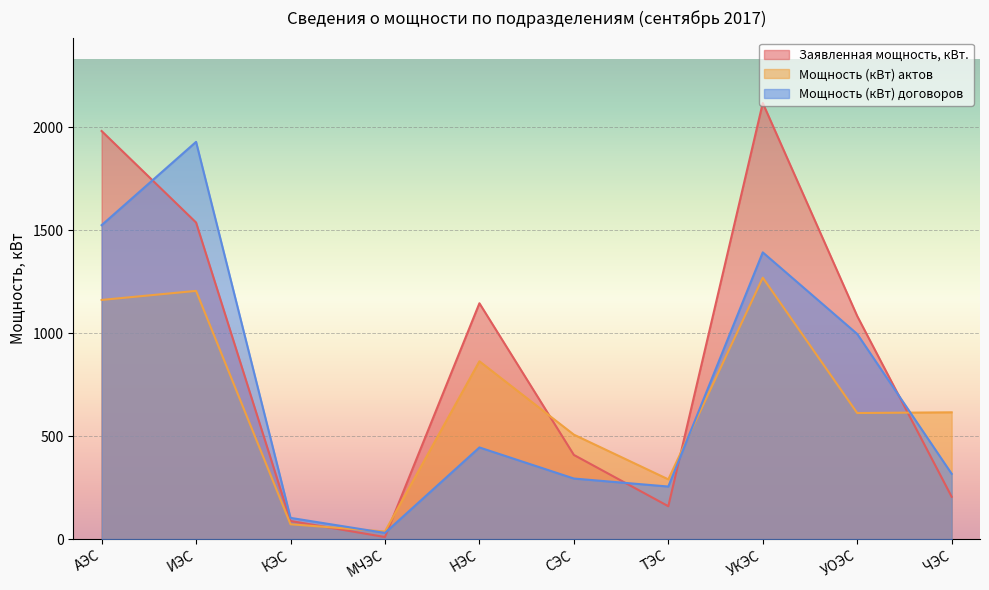

How many interior local peaks does the Мощность (кВт) договоров series have?

3